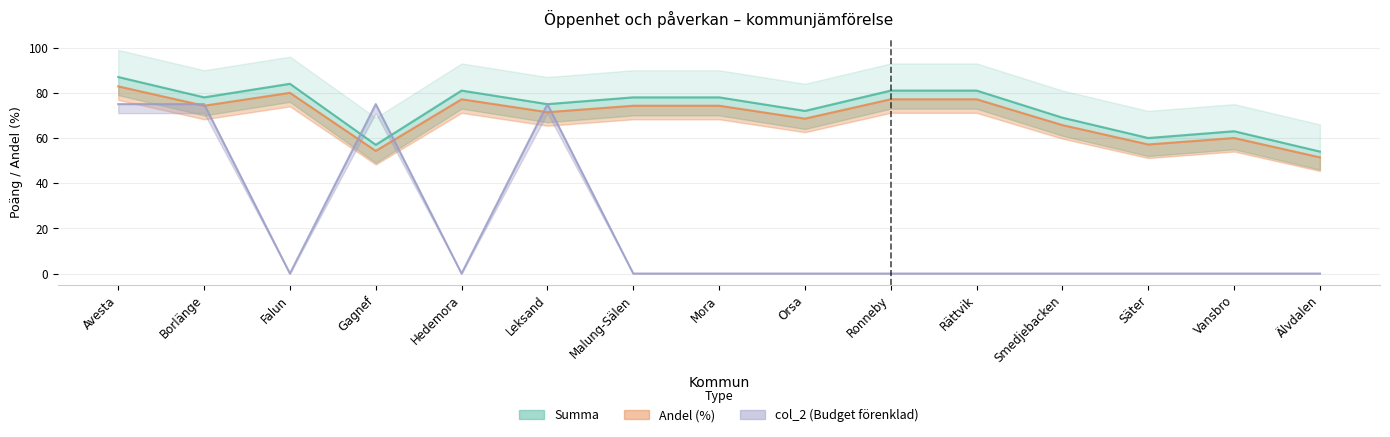

What is the value of the col_2 (Budget förenklad) point at the 4th from the left?

75.0